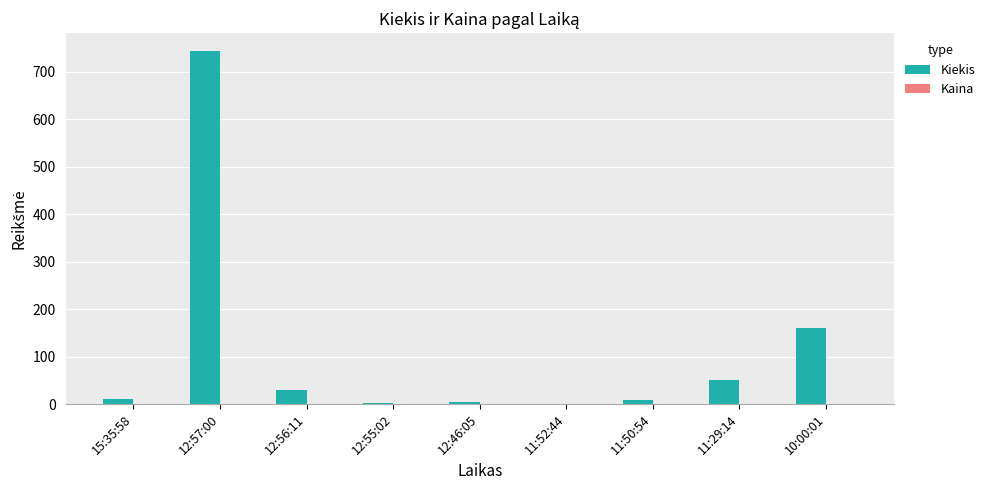

Is it true that Kiekis equals 30.0 at 12:56:11?

True